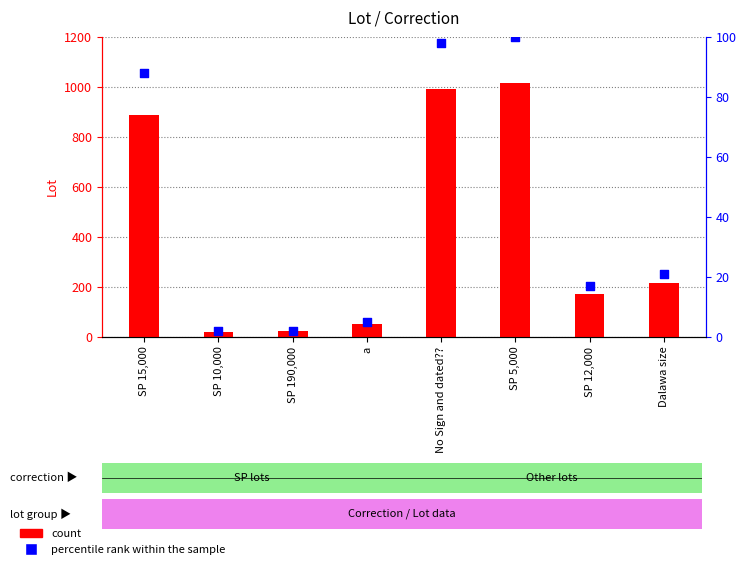

Which series has the widest spread of Y values?

count